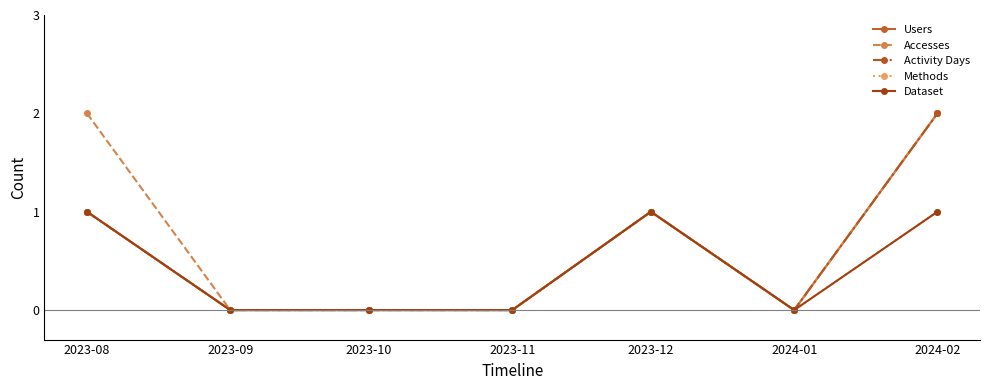

Is this an area chart (filled region under the line)?

No